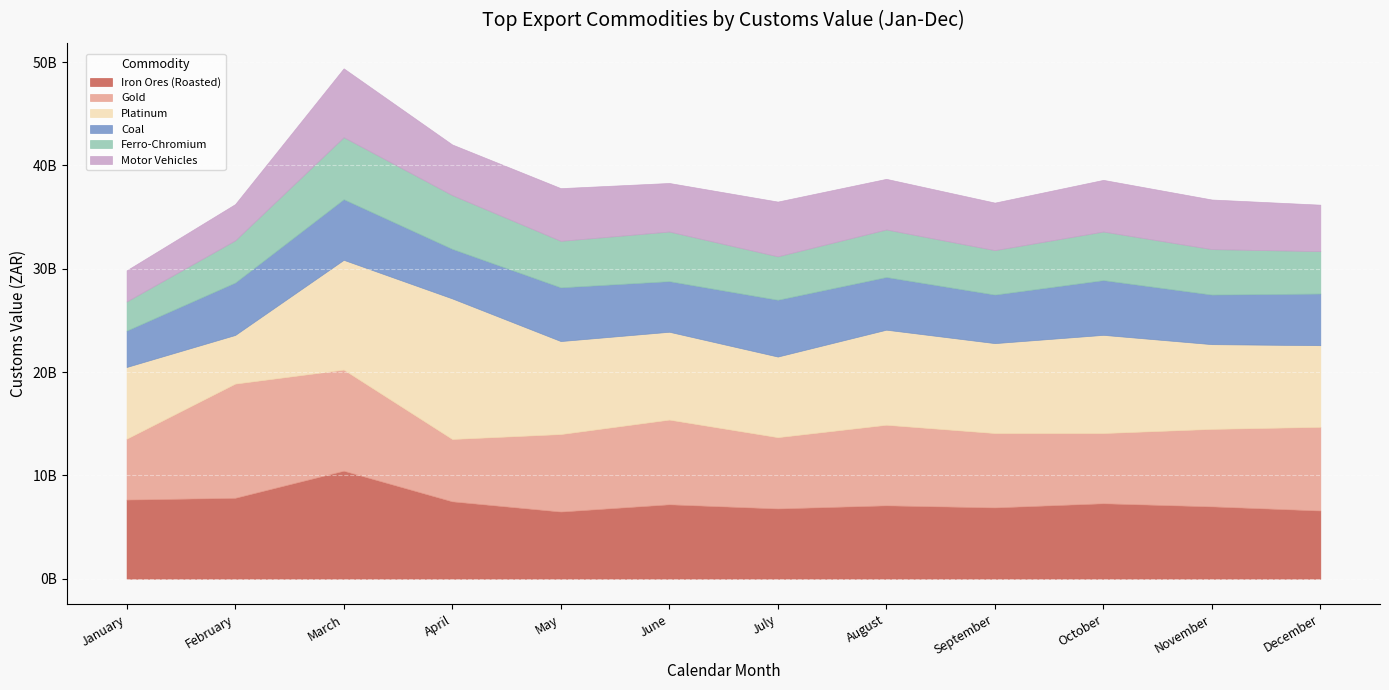

Which label corresponds to the smallest value in the chart?

January